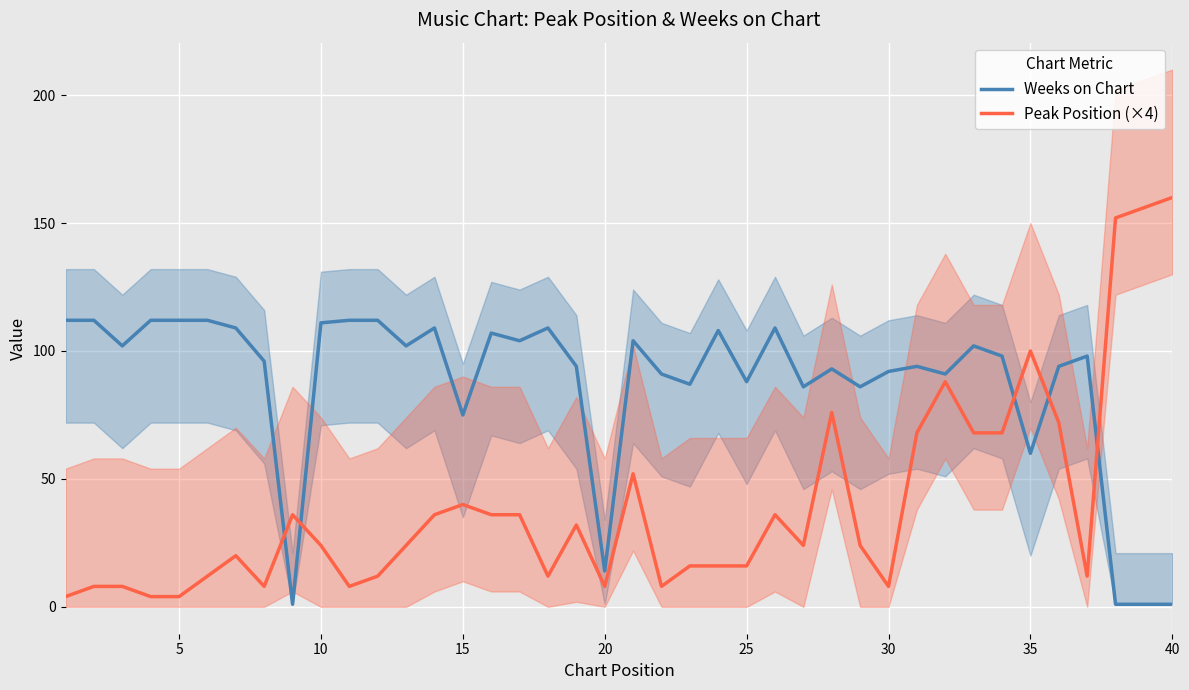

True or false: Weeks on Chart and Peak Position (×4) intersect in this chart.

True